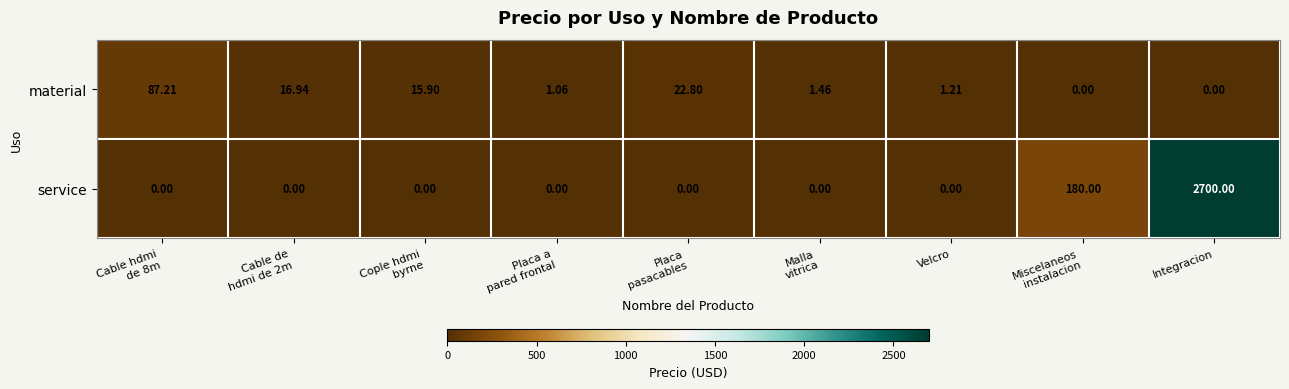

How many distinct data groups are displayed?

2